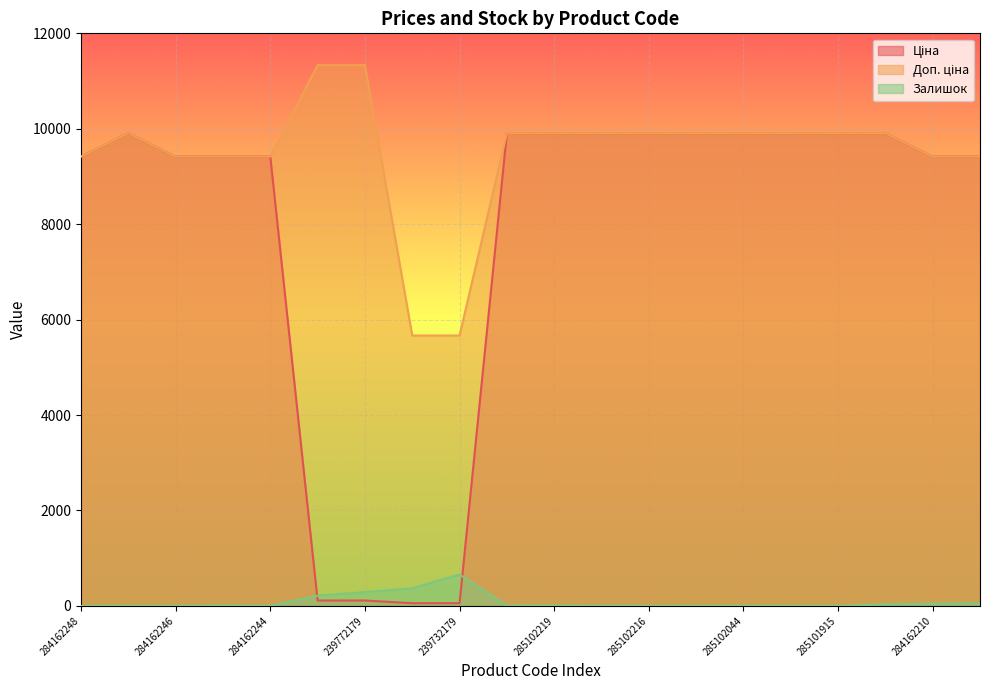

Between 285102216 and 284162209, which is larger?

285102216